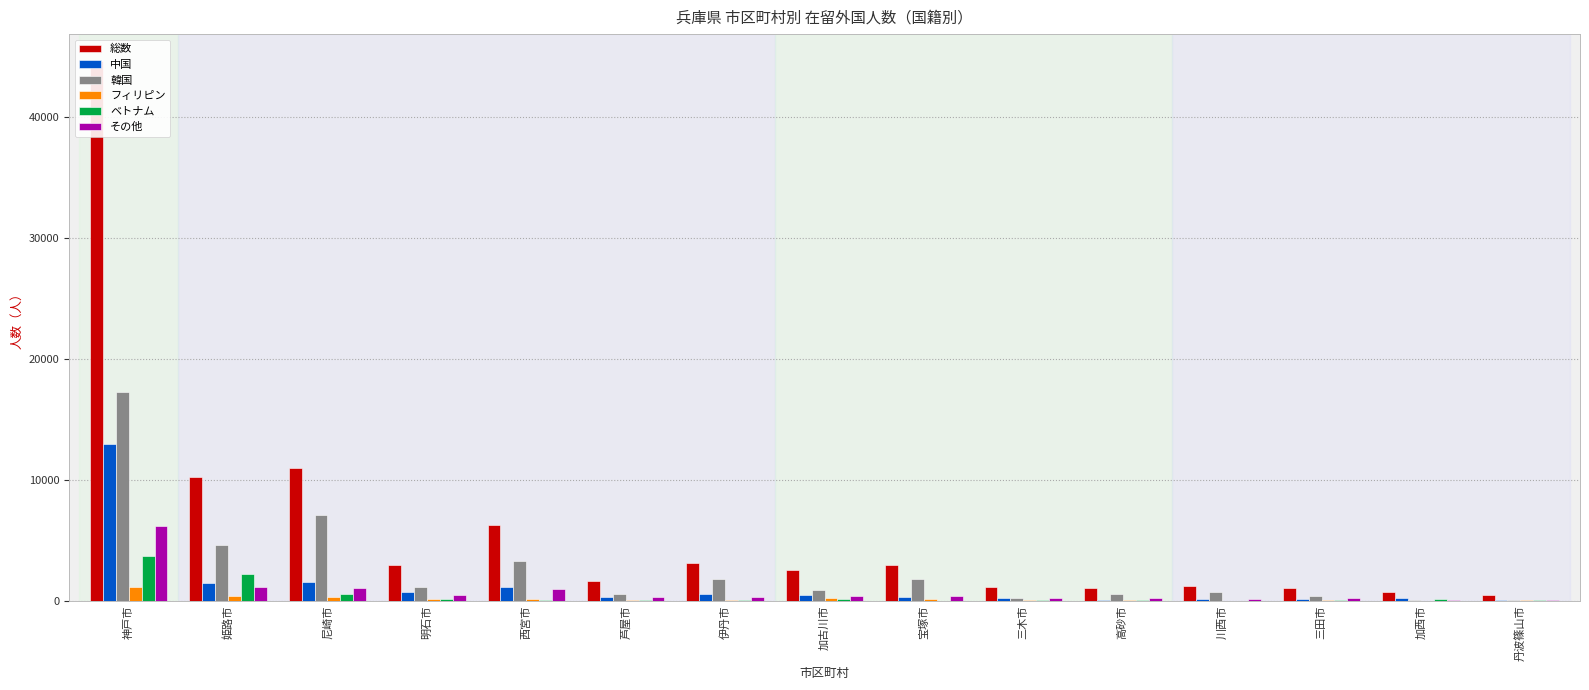

What value does the 韓国 series have at 伊丹市?

1847